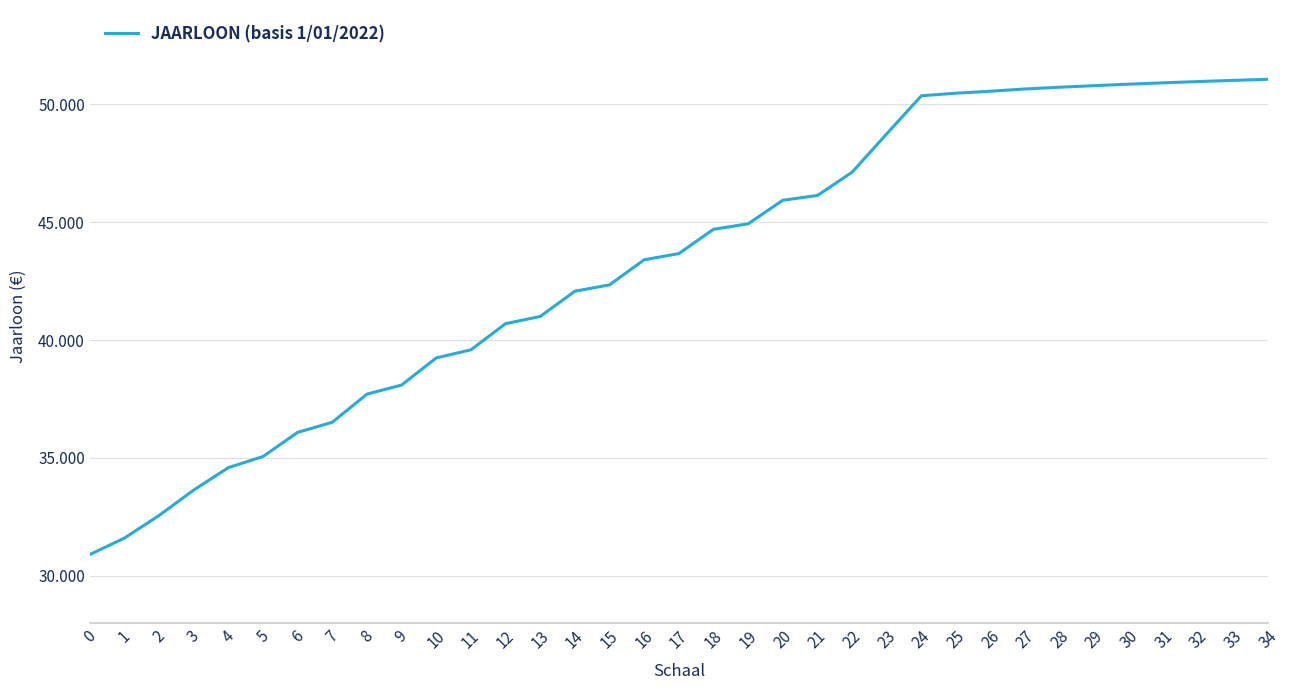

Does the chart display data point markers on the line(s)?

No